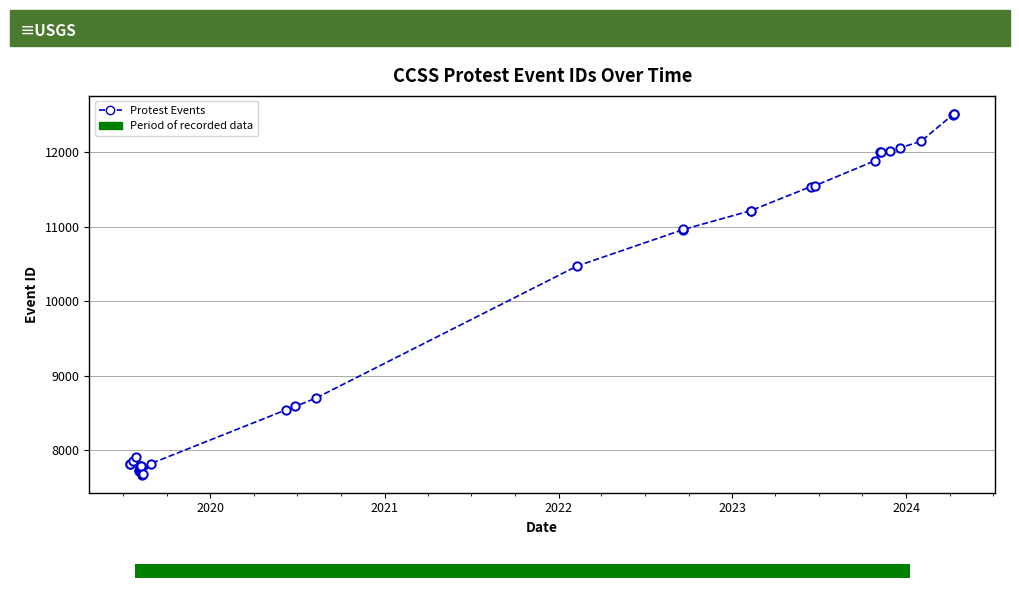

What is the sum of all values?

345503